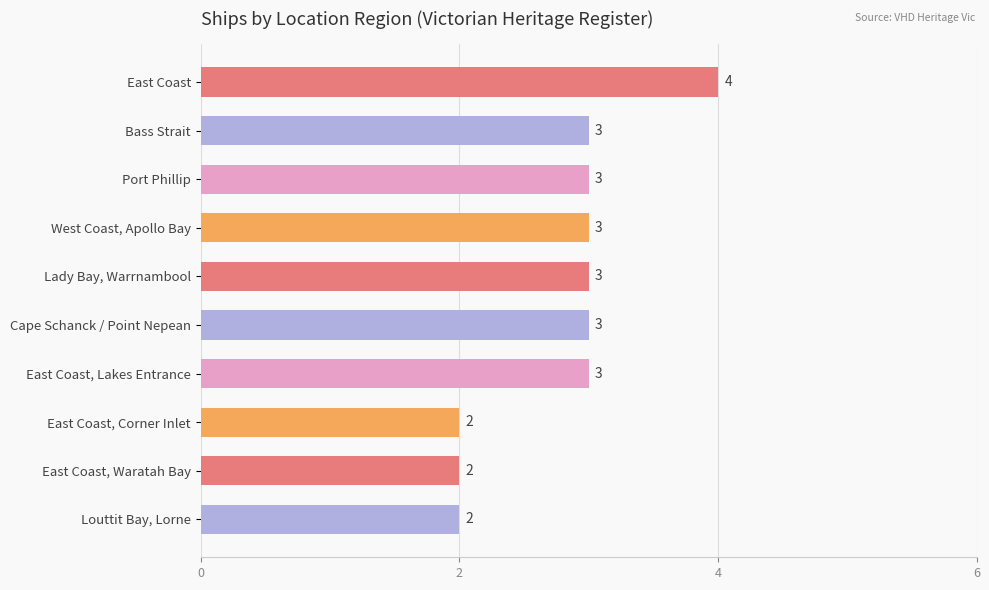

The value at East Coast, Corner Inlet is 2. True or false?

True